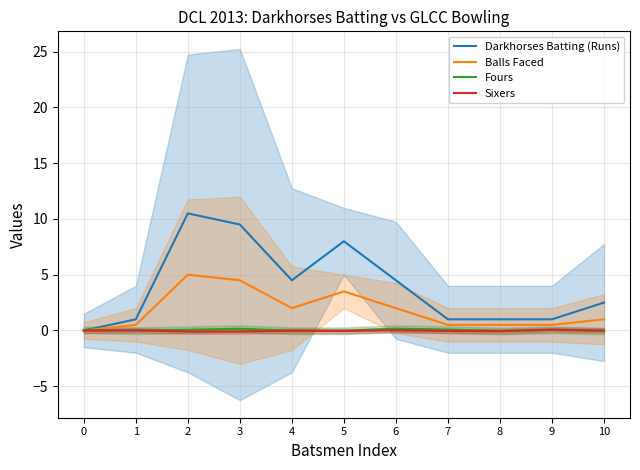

At which label does Balls Faced first exceed 1?

2